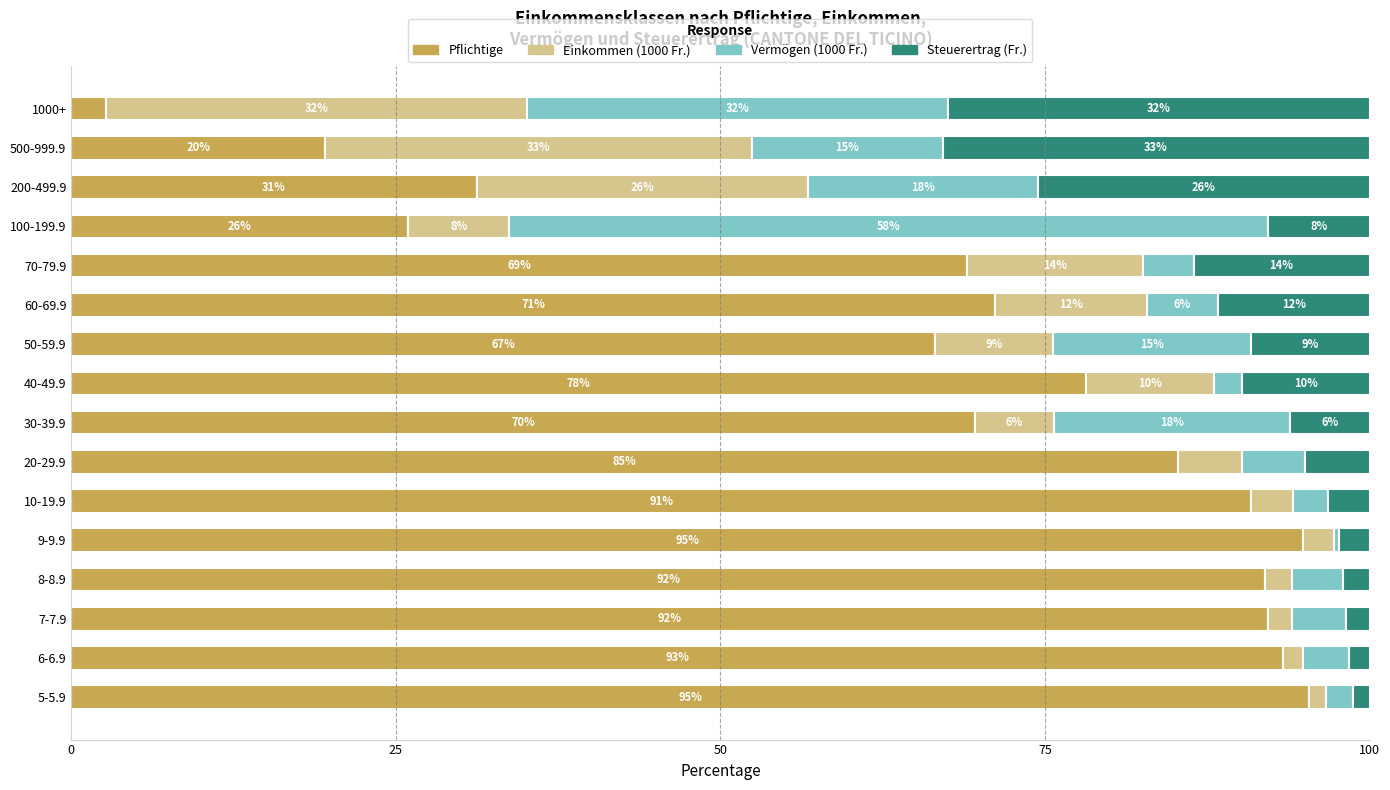

What are all the series names shown in the legend?

Pflichtige, Einkommen (1000 Fr.), Vermögen (1000 Fr.), Steuerertrag (Fr.)